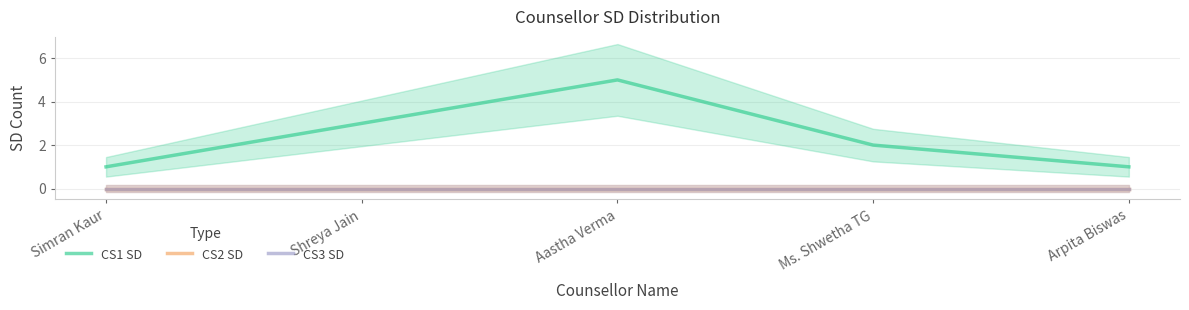

Reading left to right, what are all the values shown in this chart?

CS1 SD: 1	3	5	2	1
CS2 SD: 0	0	0	0	0
CS3 SD: 0	0	0	0	0